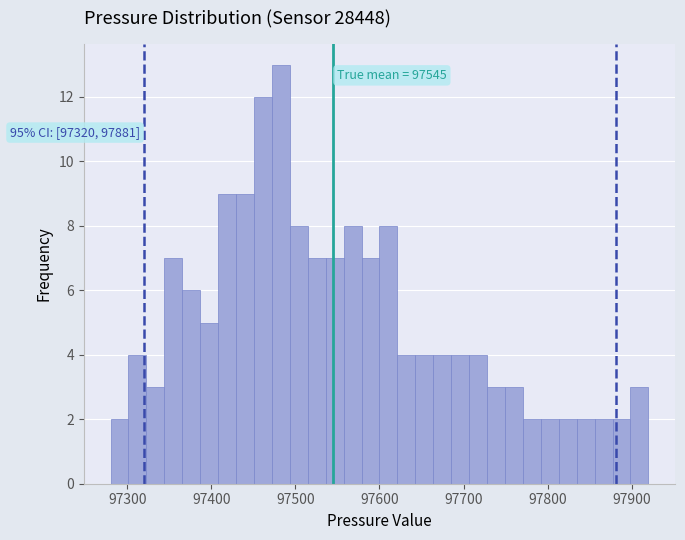

Read against the x-axis, roughly where is the centre of the tallest bar?

97480